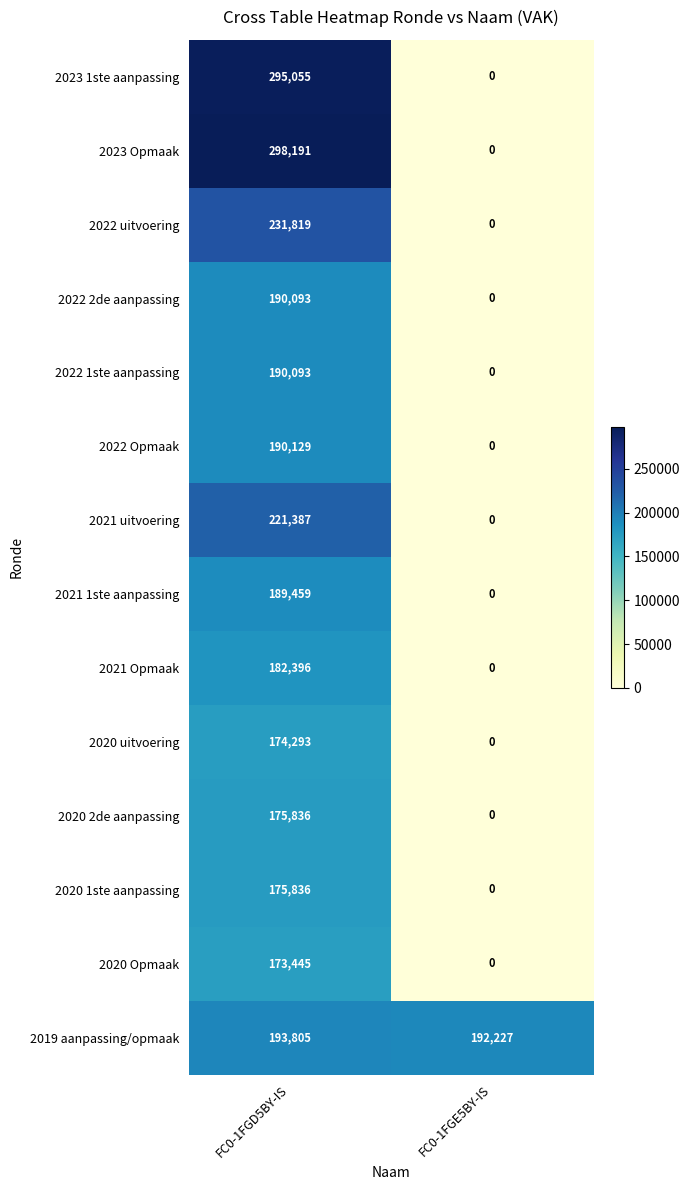

What is the sum of all 2023 1ste aanpassing values?

295055